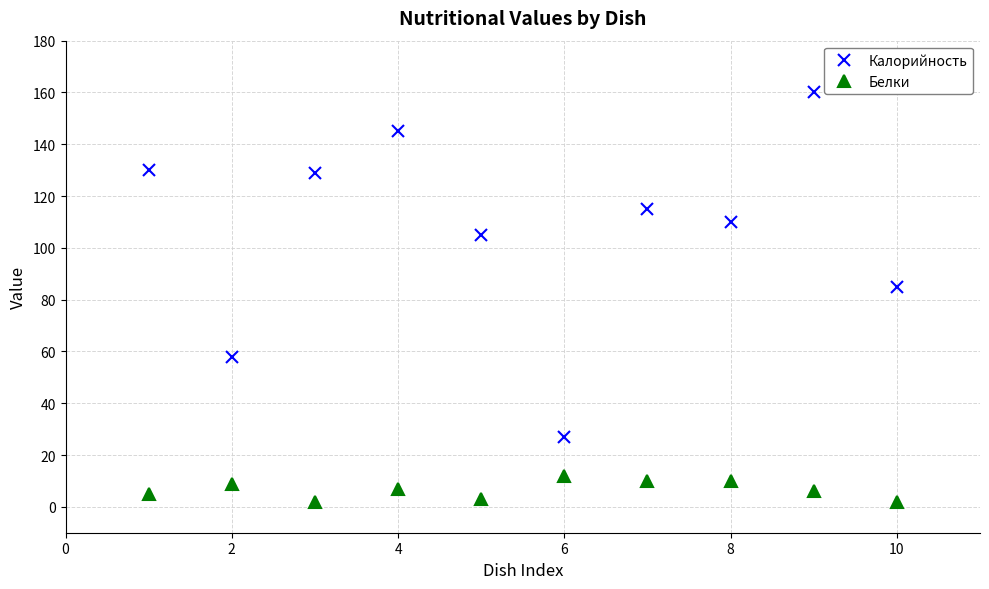

What are all the series names shown in the legend?

Калорийность, Белки